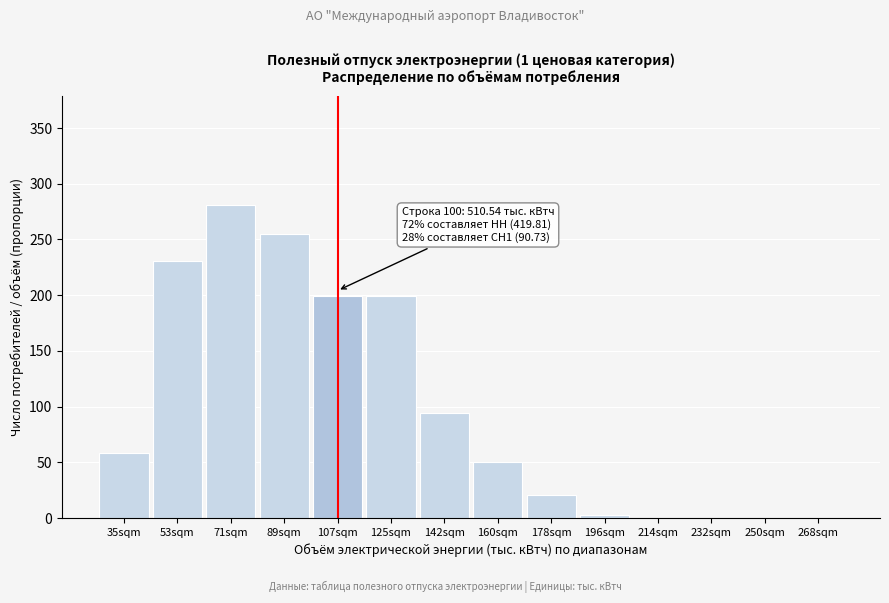

Which has a higher value, 53sqm or 214sqm?

53sqm